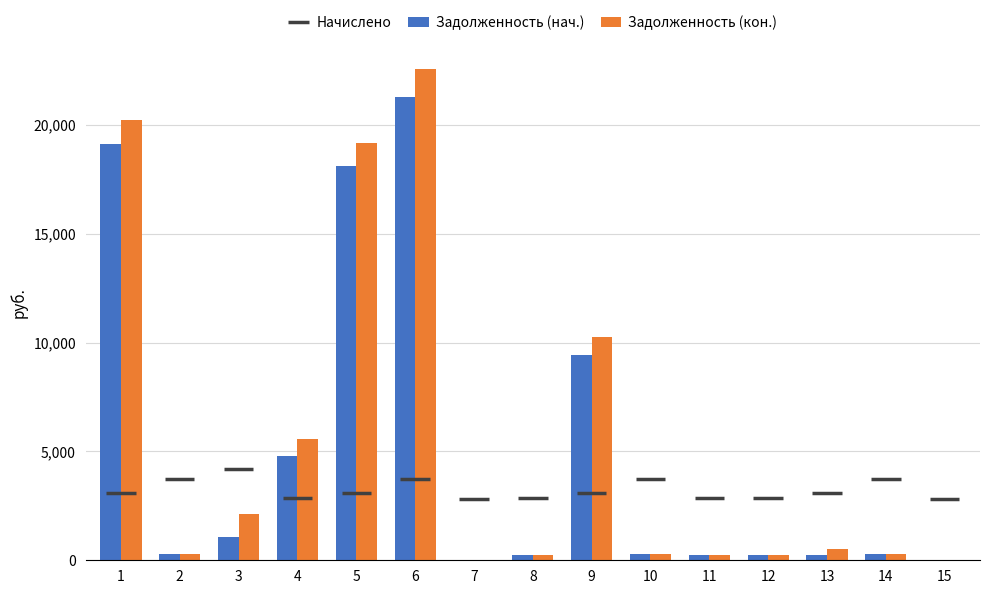

At which label is Задолженность (кон.) closest to 11293?

9